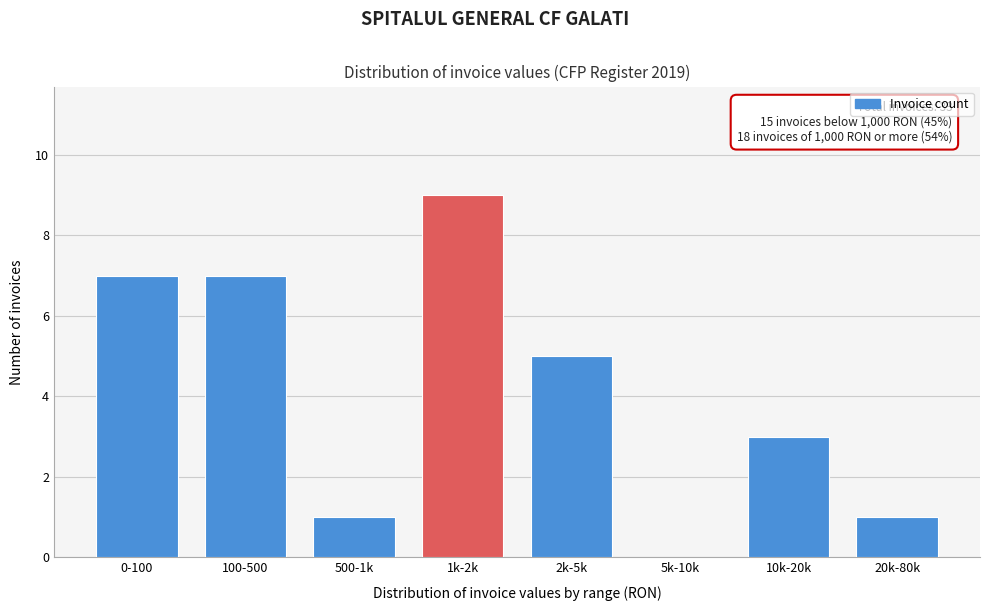

Reading left to right, list all the values displayed in this chart.

0-100=7	100-500=7	500-1k=1	1k-2k=9	2k-5k=5	5k-10k=0	10k-20k=3	20k-80k=1